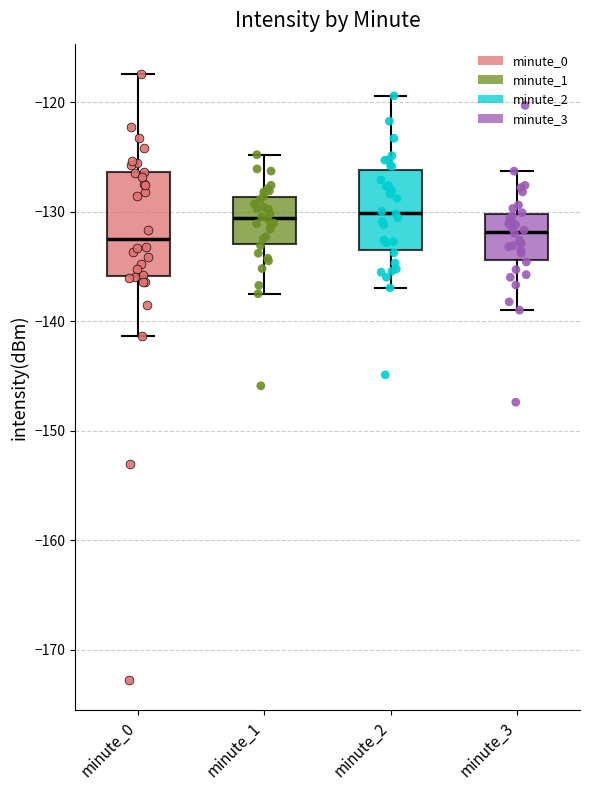

Where is the lower edge of the box for minute_0 on the y-axis? The values are not printed on the chart, so give them approximately, as read against the axis.

-136